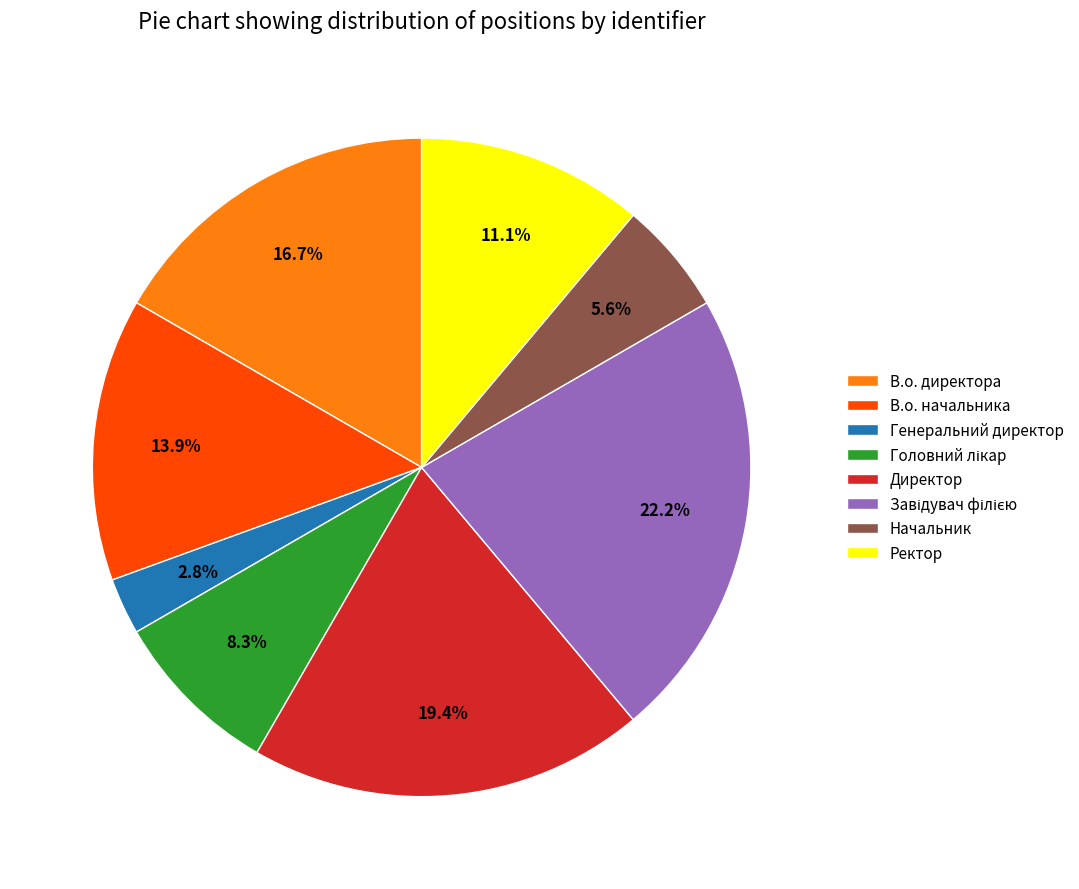

Which slice is the smallest?

Генеральний директор